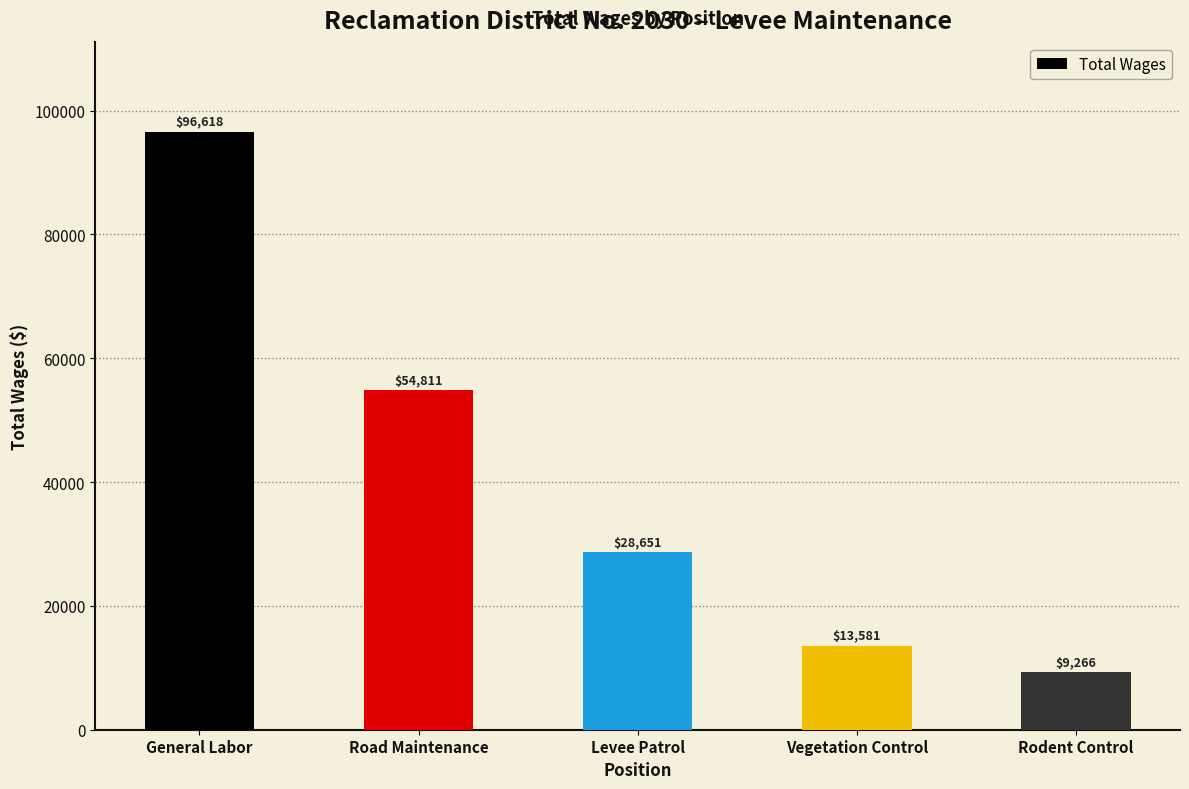

What is the label of the 1st bar from the right?

Rodent Control